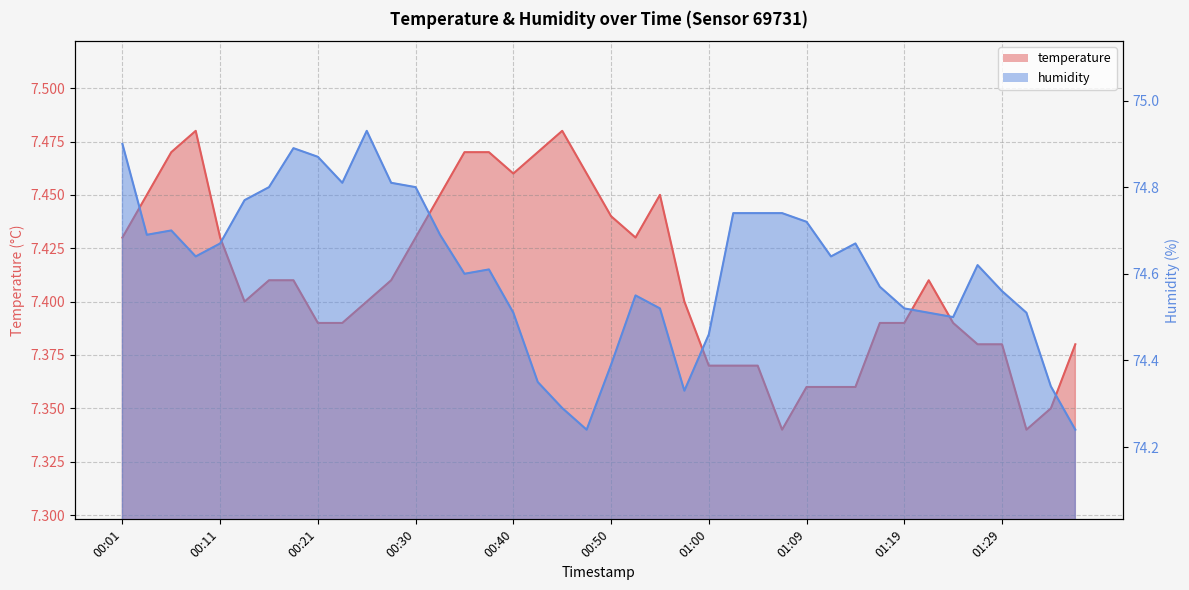

What is the maximum value for humidity?

74.9